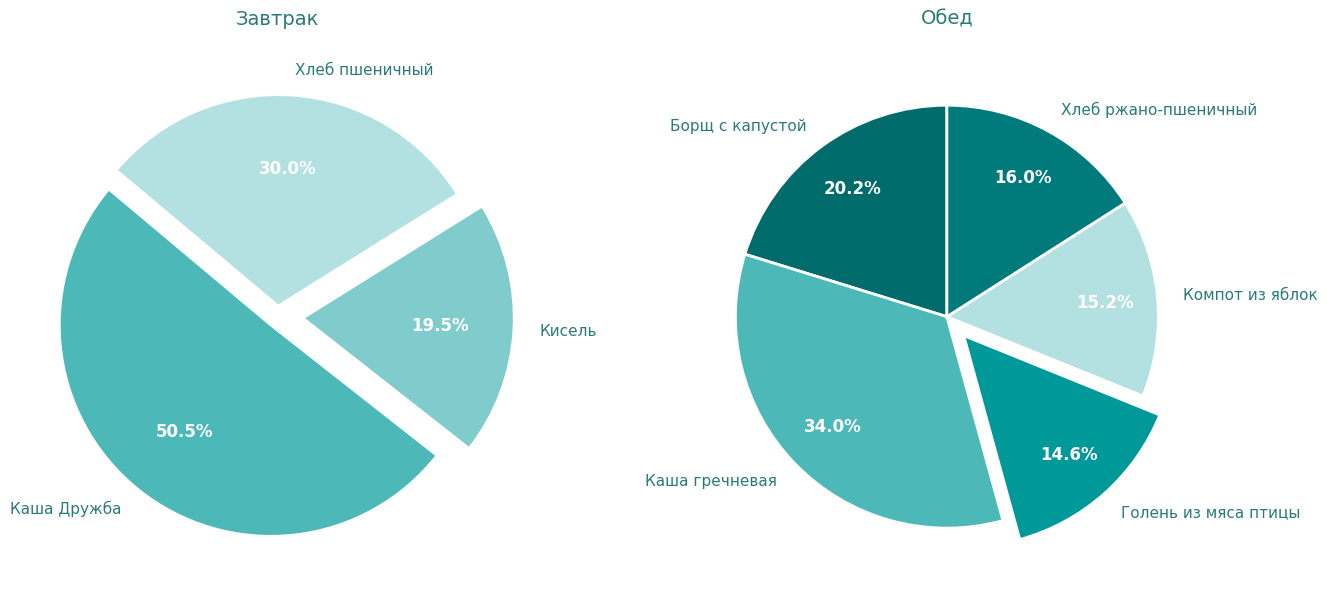

Which category has the smallest portion of the pie?

Голень из мяса птицы